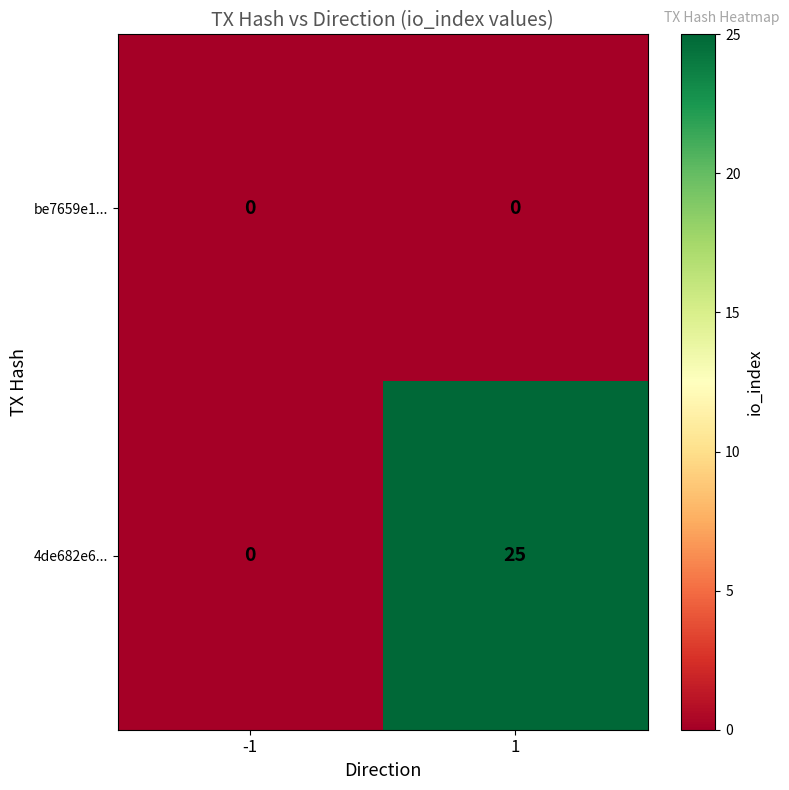

Reading right to left, extract all data points from this chart.

be7659e1...: 0	0
4de682e6...: 25	0